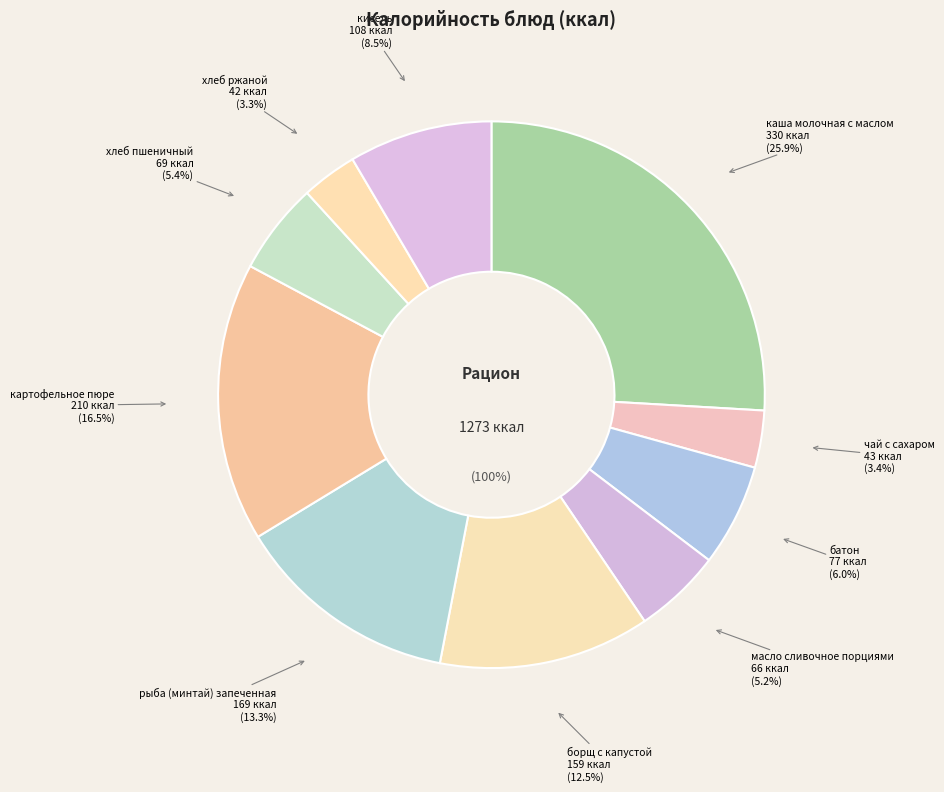

How many slices are in this pie chart?

10